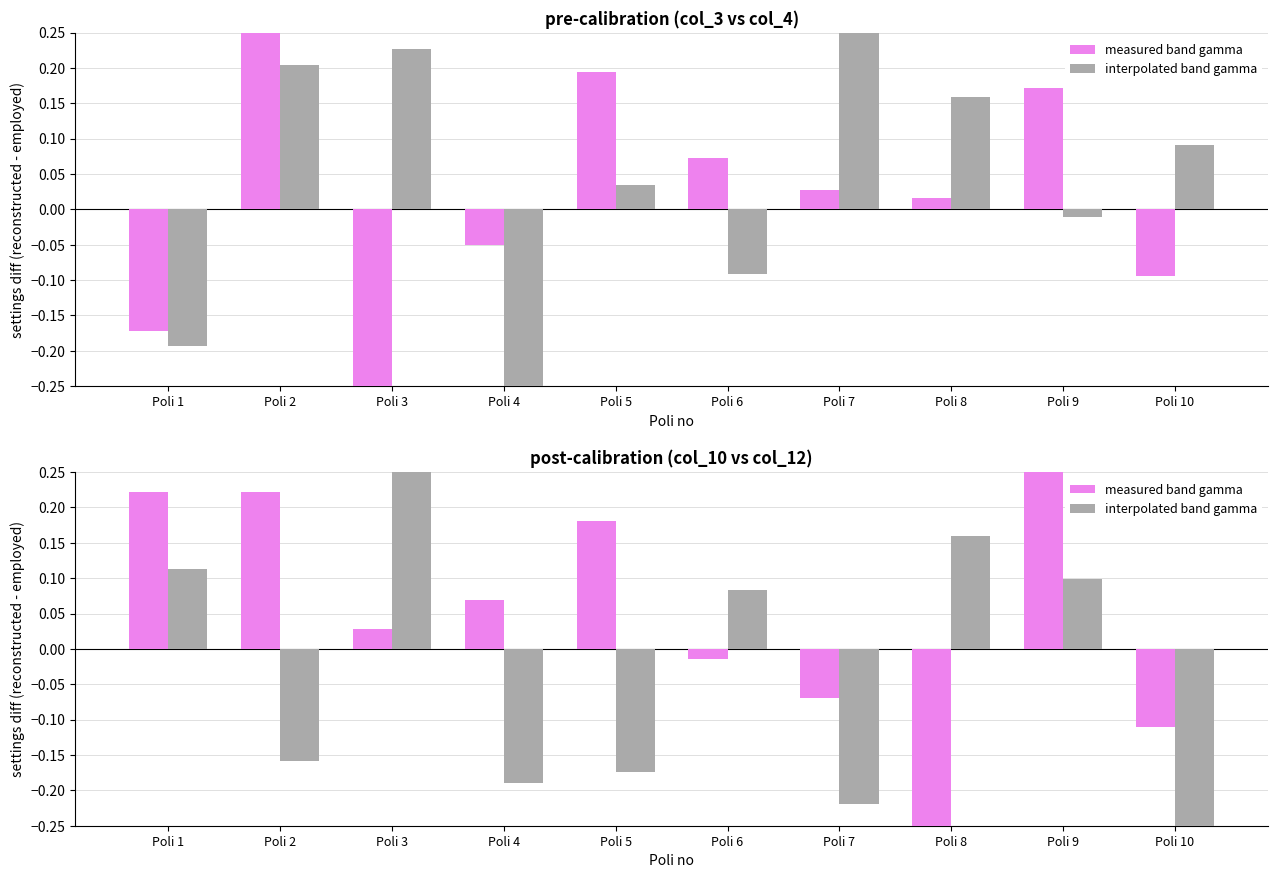

What is the minimum value for measured band gamma?

-0.2